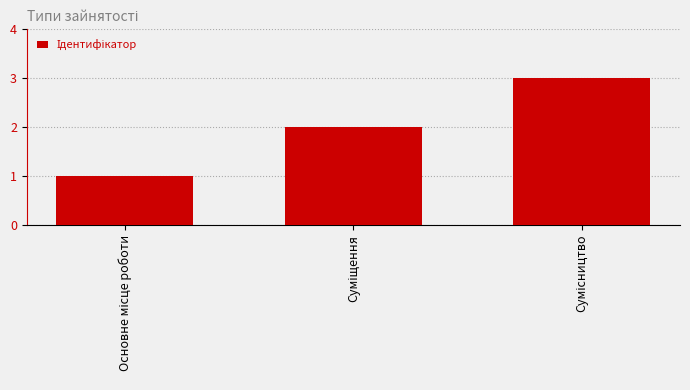

What is the sum of all values?

6